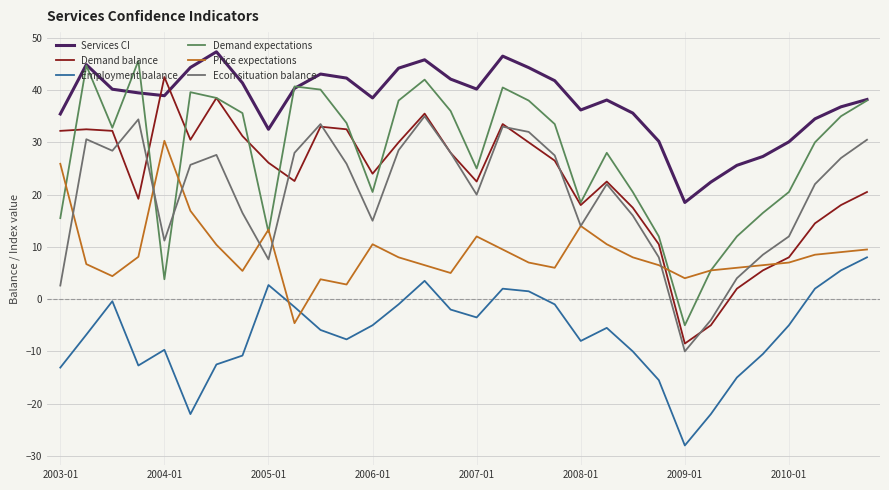

What is the difference between the maximum and minimum values in the Econ situation balance series?

45.0